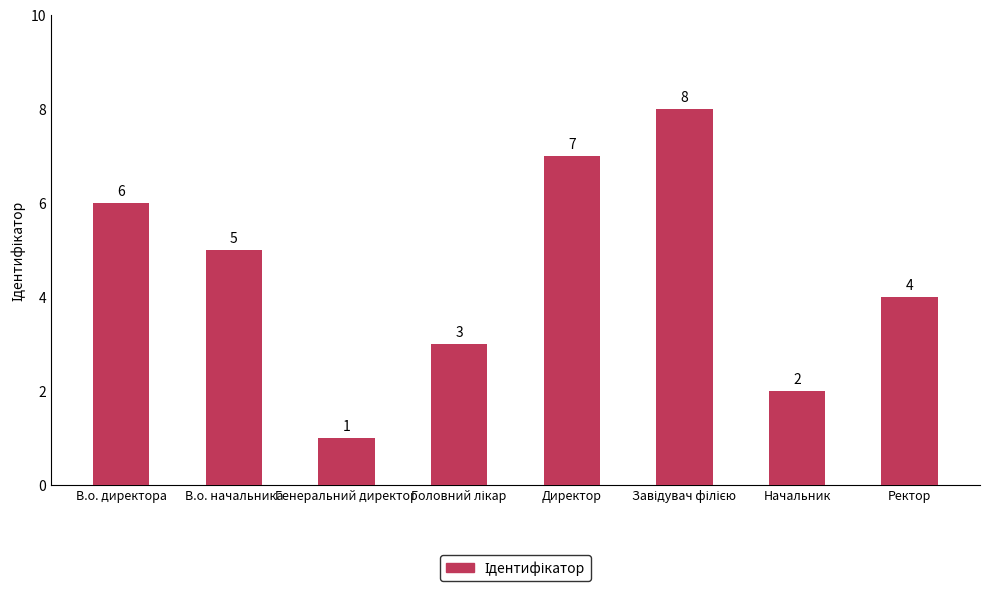

What is the sum of the values at Начальник and Директор?

9